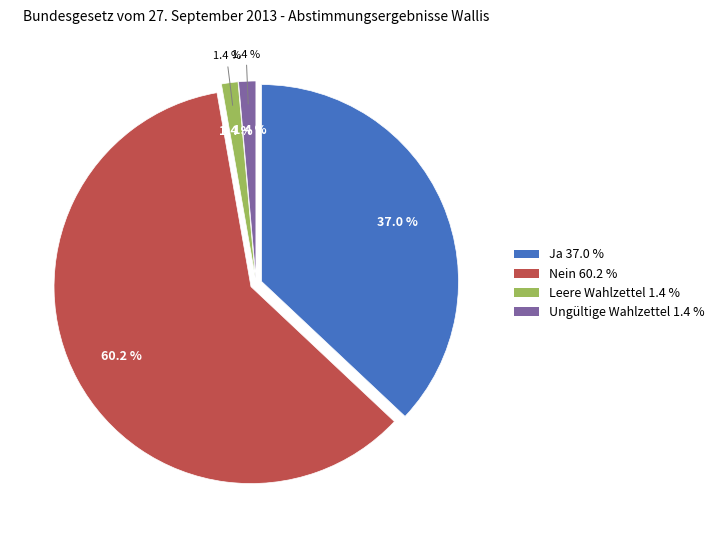

What percentage is NOT represented by Leere Wahlzettel?

98.6%